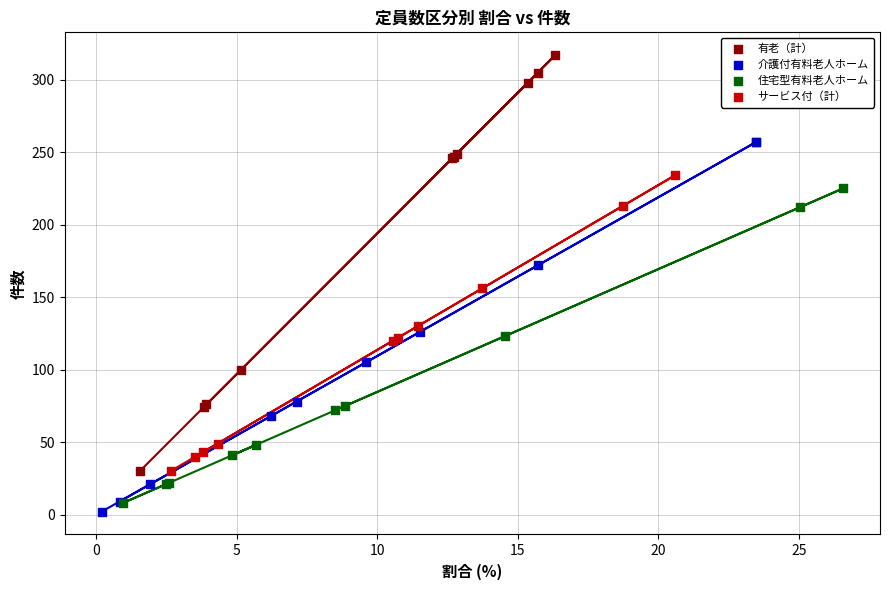

Which series reaches the minimum Y coordinate?

介護付有料老人ホーム